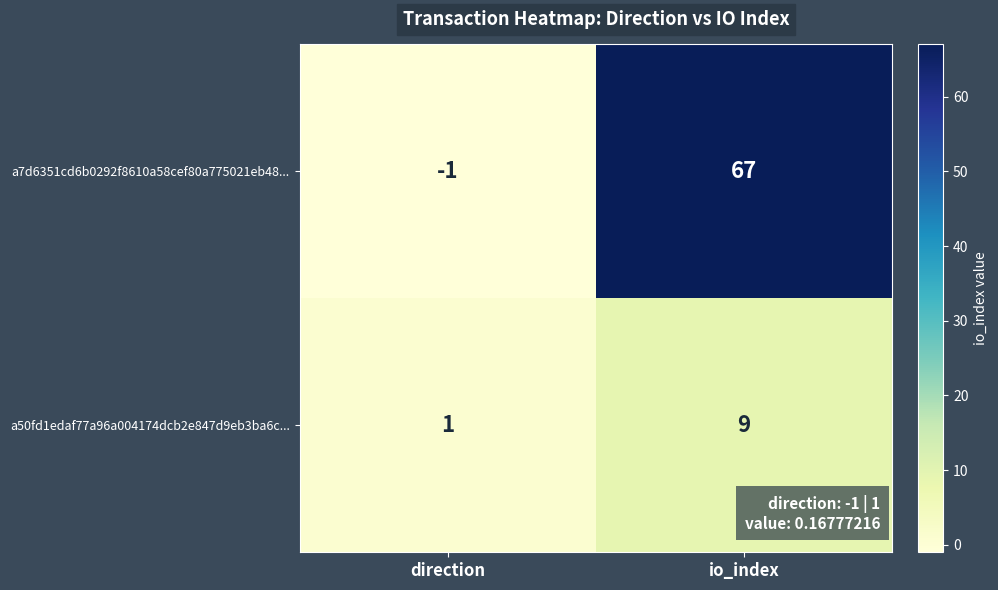

What is the average value of the a7d6351cd6b0292f8610a58cef80a775021eb48... series?

33